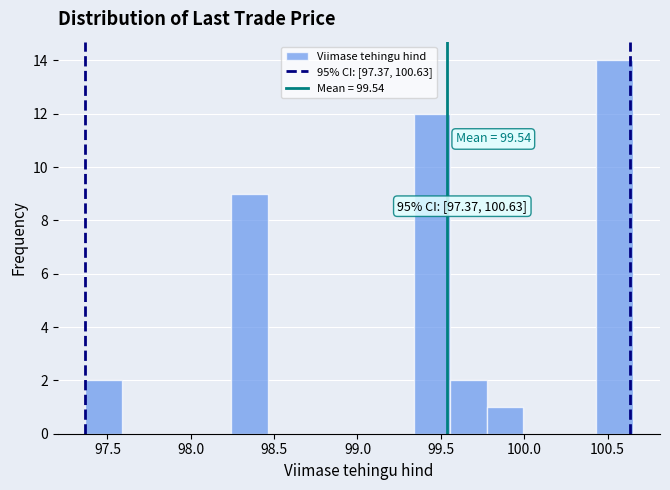

Over which range of the x-axis is the bar tallest?

100.45 to 100.65